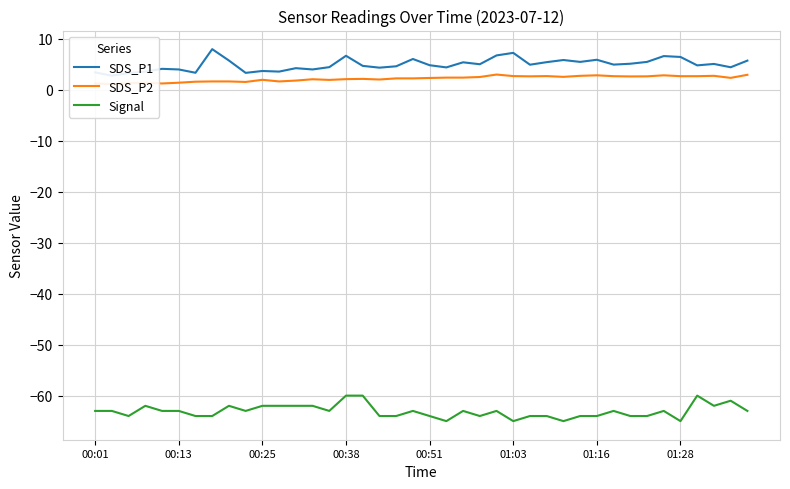

What is the spread (max minus min) of values at 26?

68.9